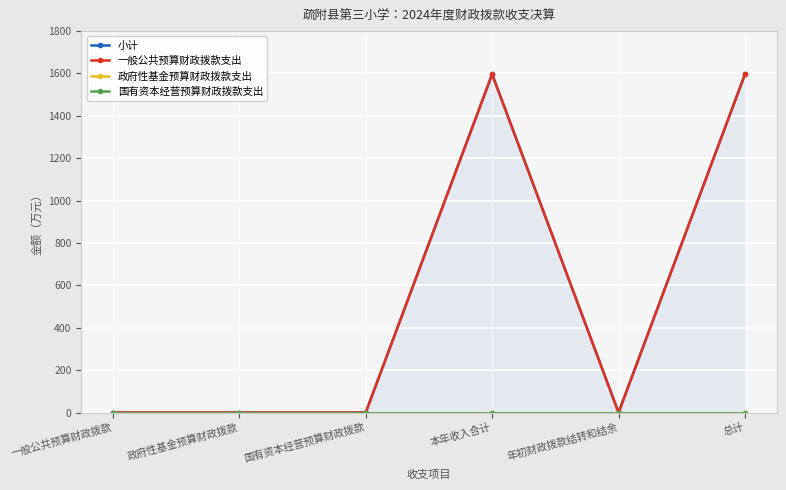

Is the value of 政府性基金预算财政拨款支出 at 总计 greater than the value of 小计 at 本年收入合计?

No